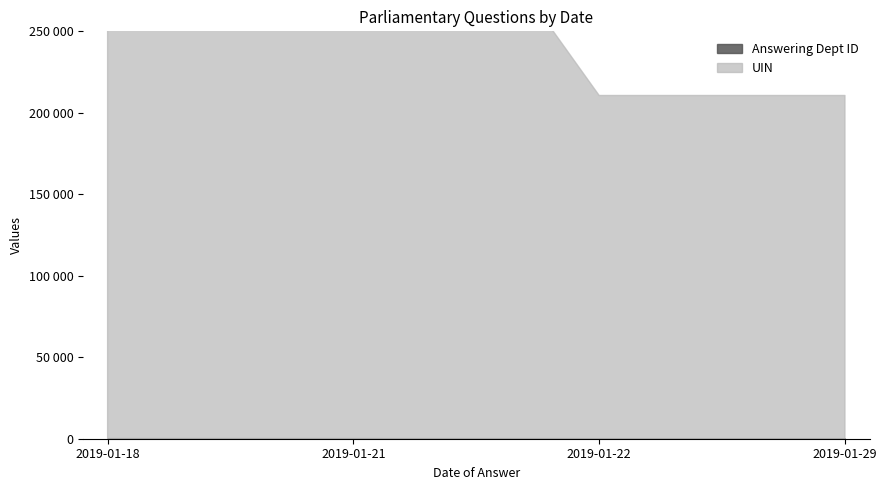

Is it true that Answering Dept ID equals 39 at 2019-01-22?

False